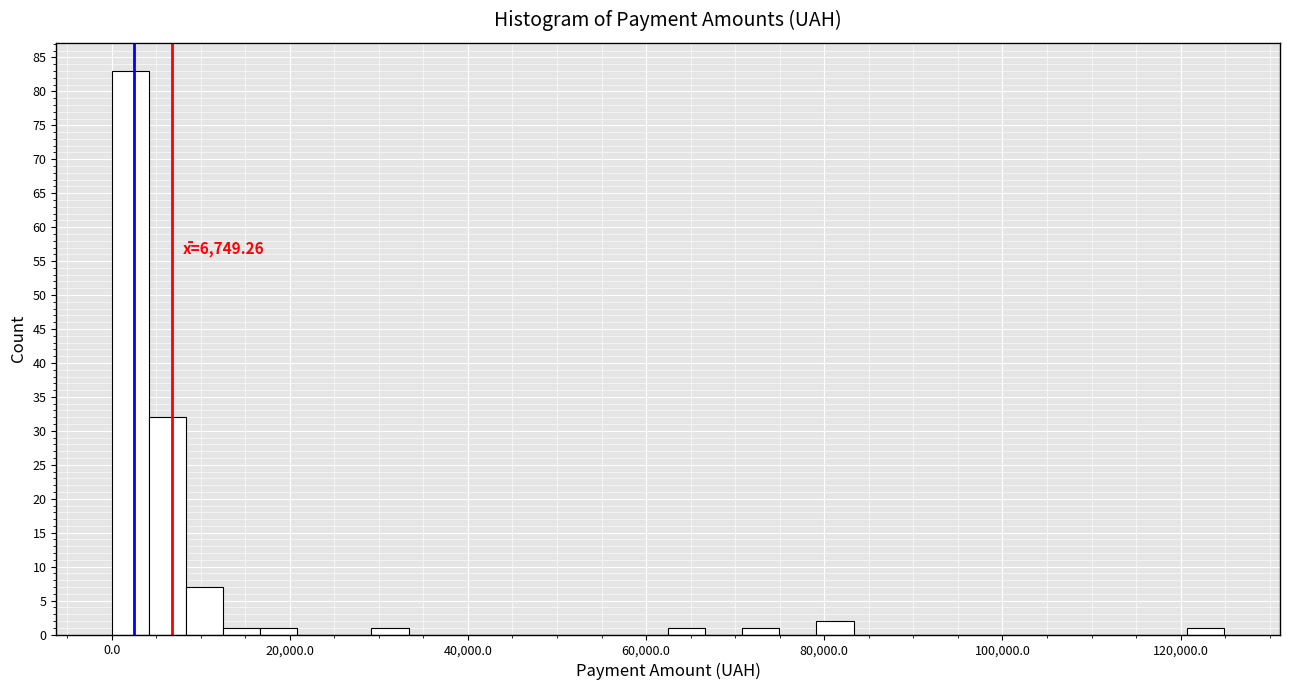

Around what value on the x-axis is the tallest bar? Give the approximate position of its centre, as read against the axis.

2000